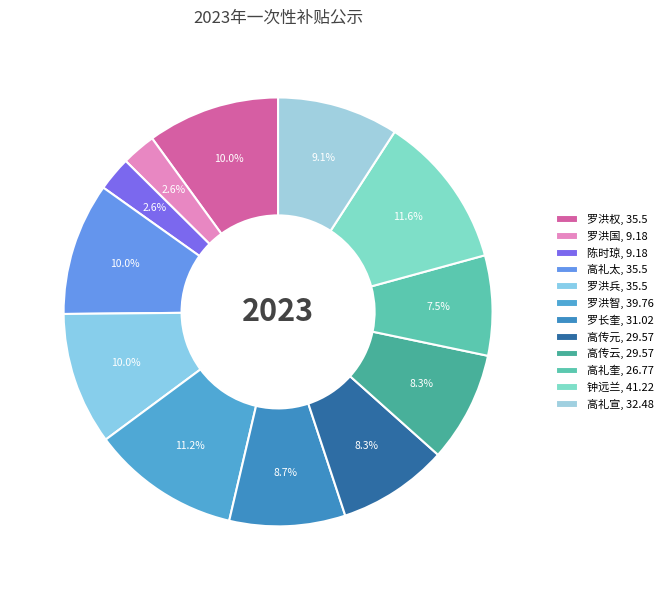

To the nearest percent, what percentage of the pie is 罗洪智?

11%